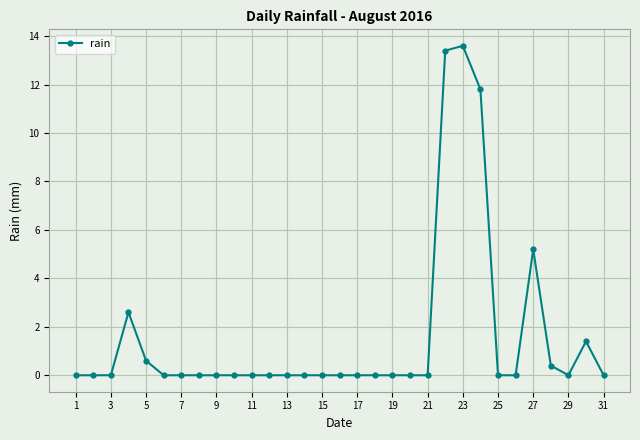

What is the difference between the second highest and minimum values?

13.4